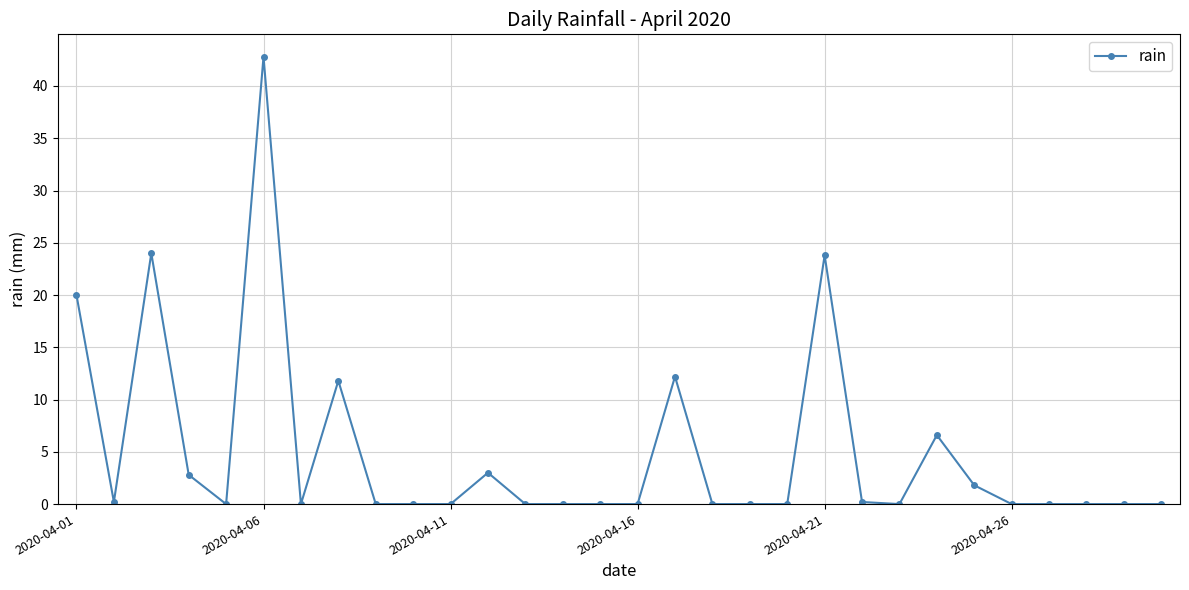

True or false: there are more than 0 points higher than both neighbors.

True